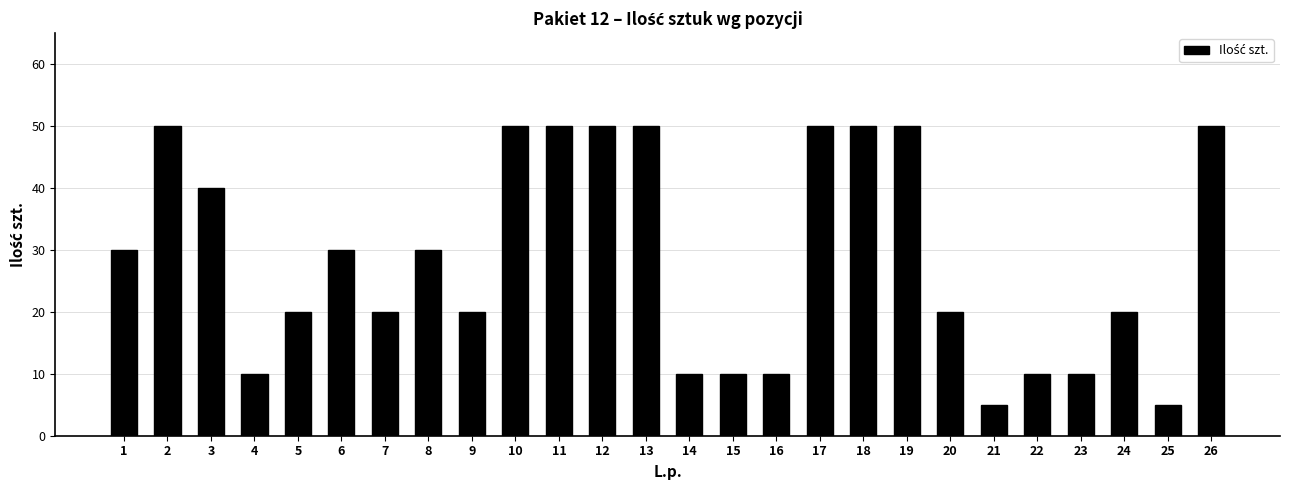

What is the maximum value shown in the chart?

50